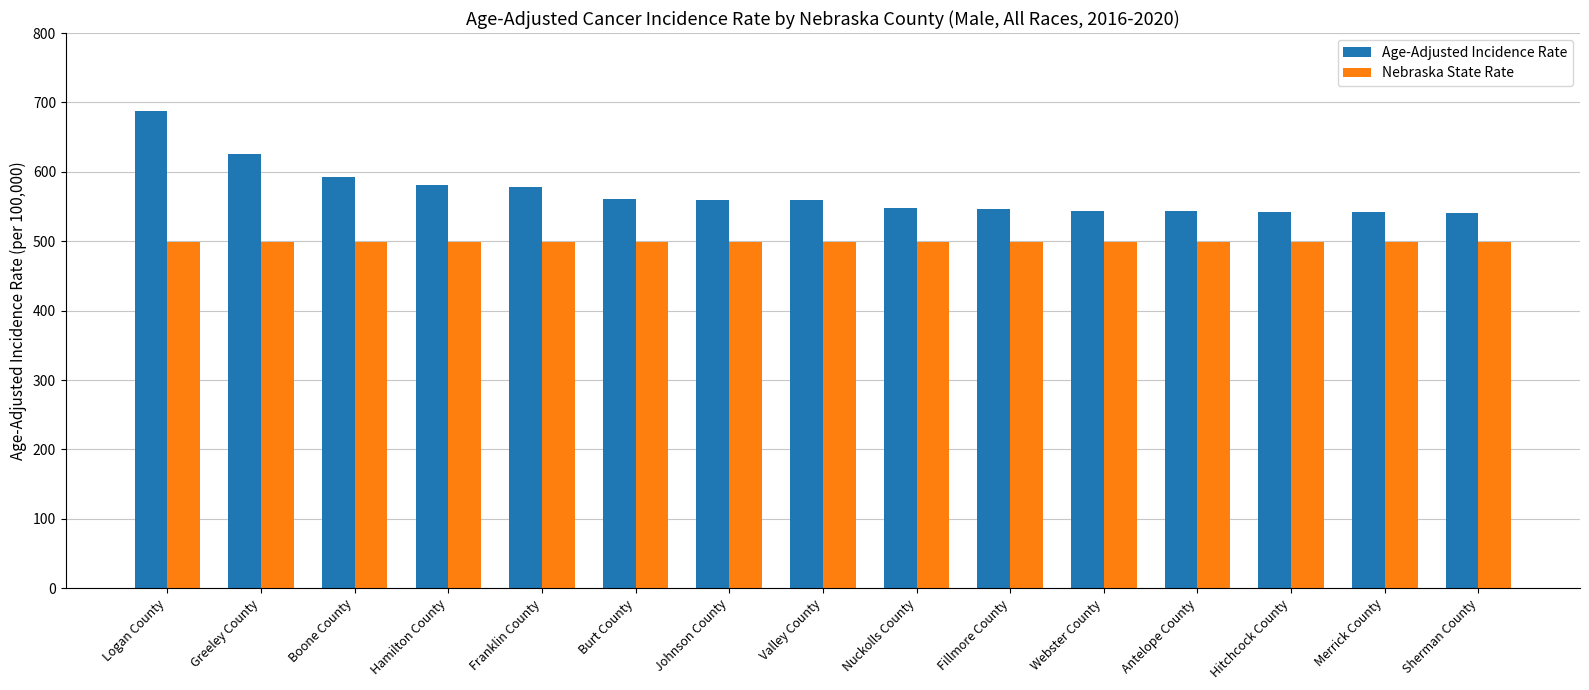

What is the total value across all series at Webster County?

1042.0